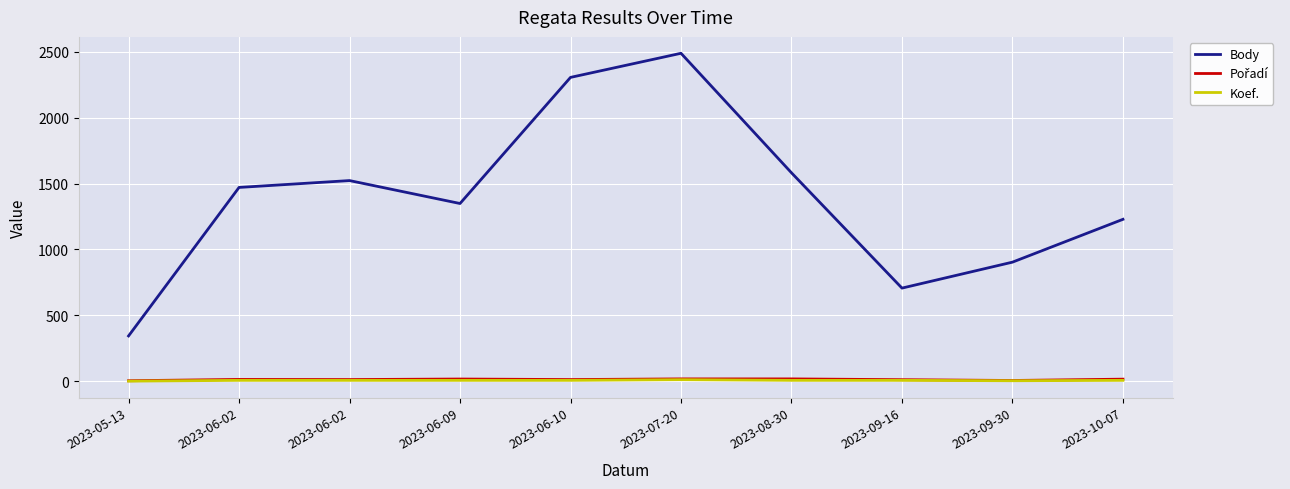

Rank the series at 2023-07-20 from highest to lowest value.

Body, Pořadí, Koef.